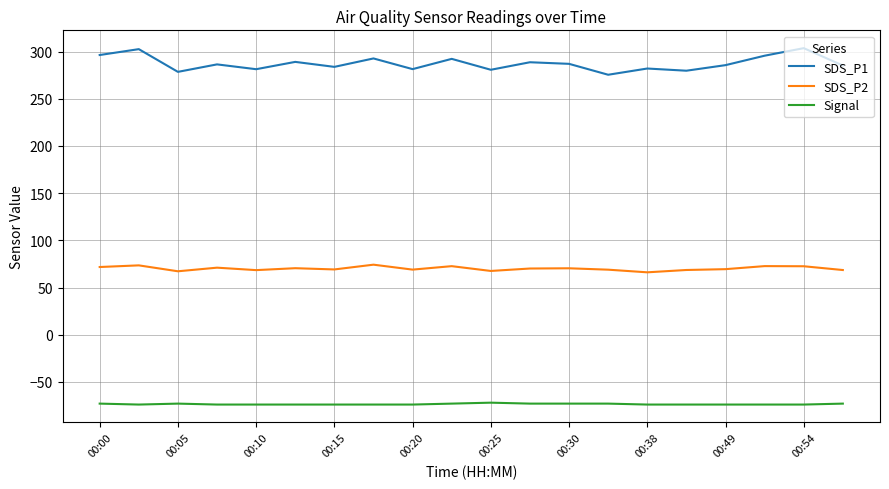

What is the minimum value for Signal?

-74.0